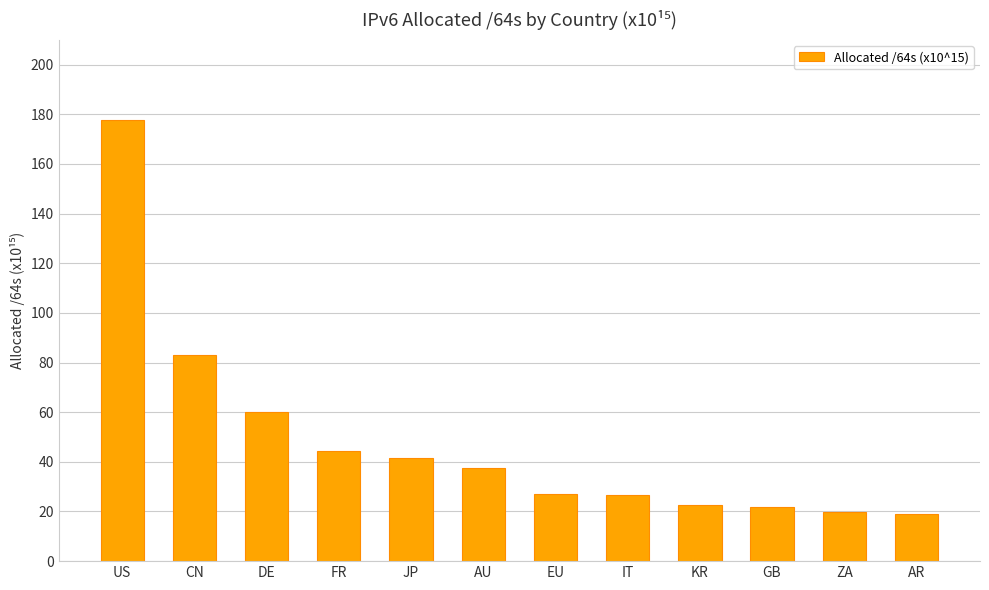

Between AU and AR, which is larger?

AU